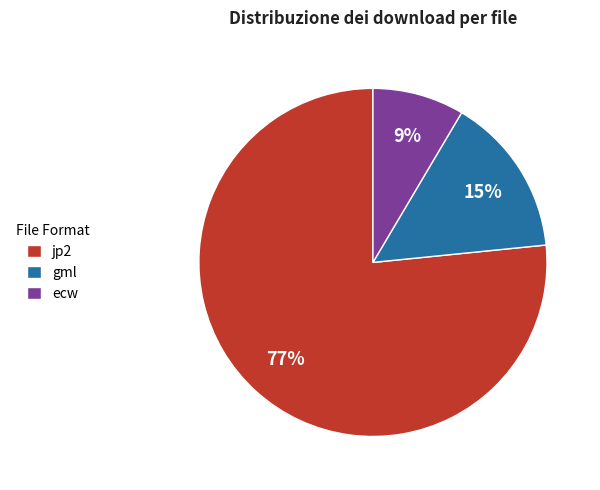

Combined, do jp2 and gml account for over 50%?

Yes